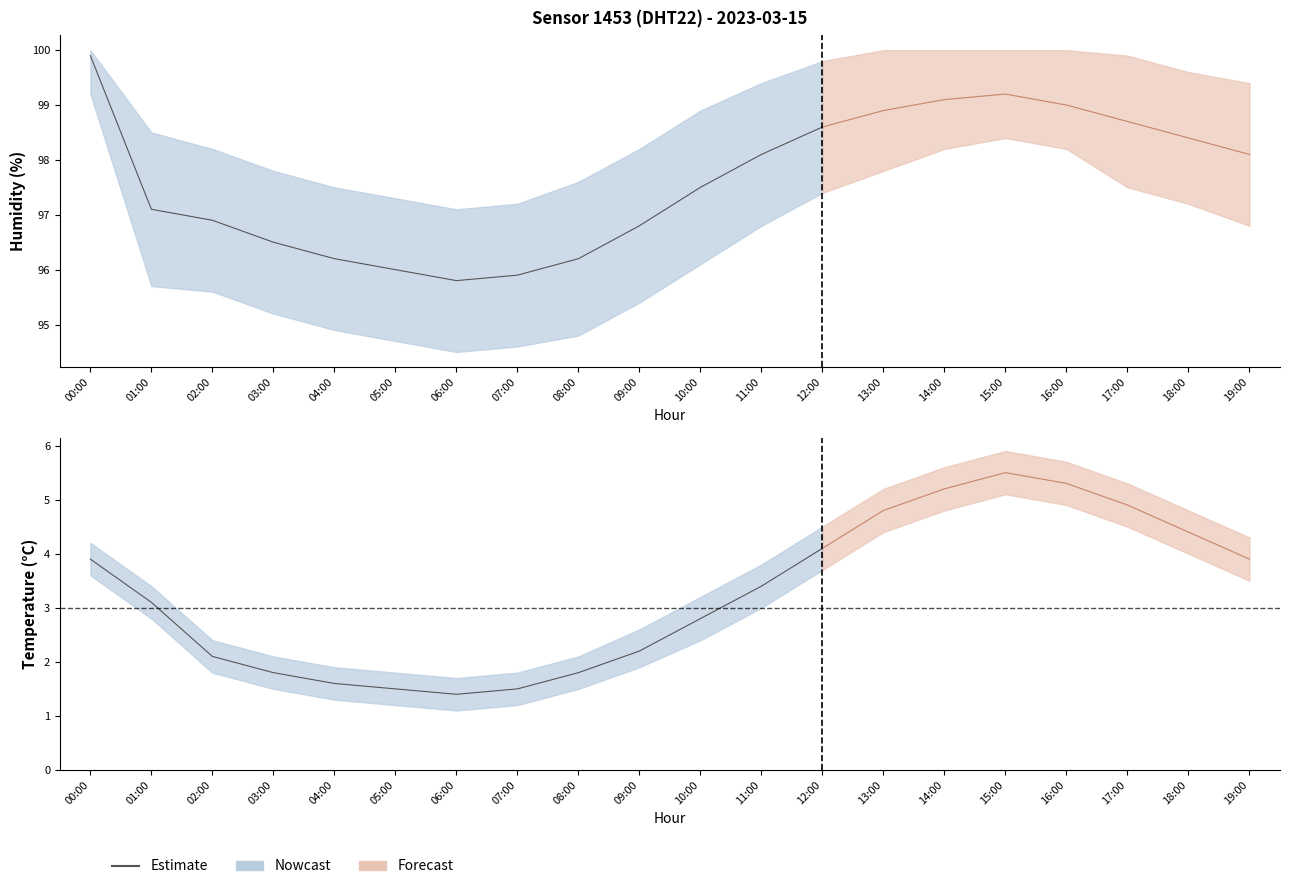

What is the sum of the values at 04:00 and 05:00?

3.1